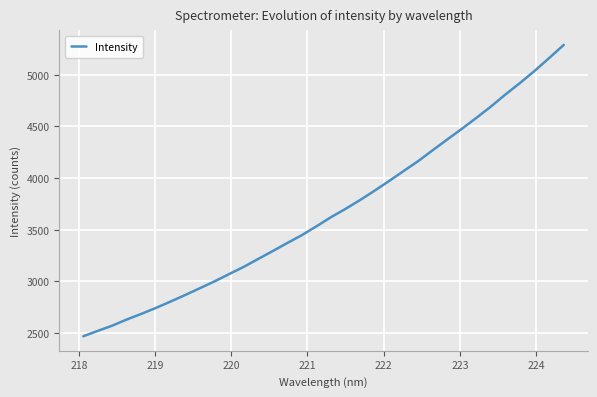

What is the difference between the maximum and minimum values?

2819.1